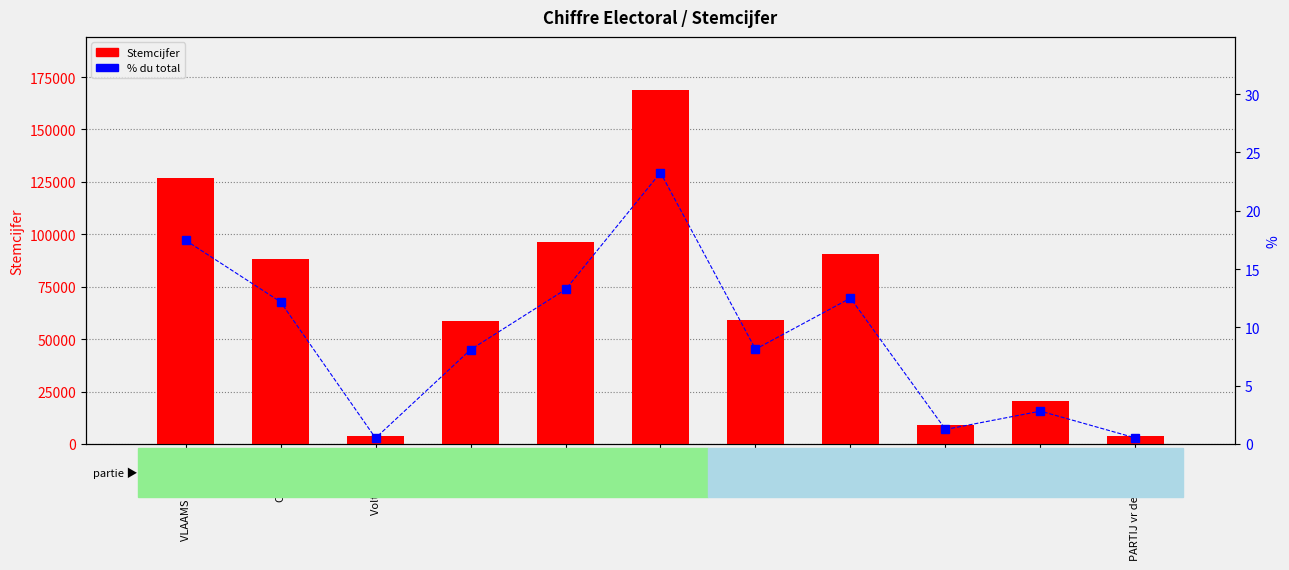

What is the total value across all series at VLAAMS BELANG?

126766.5